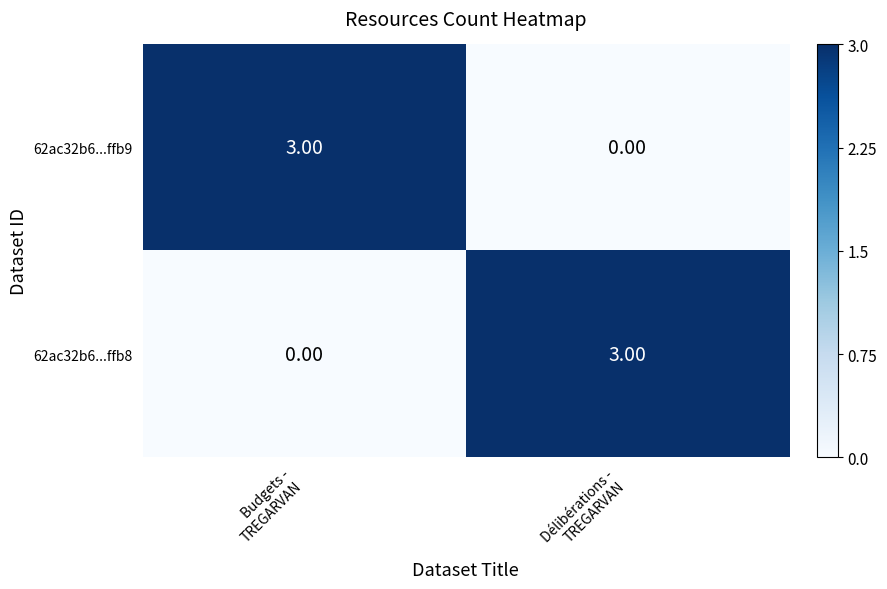

What is the sum of all 62ac32b6...ffb8 values?

3